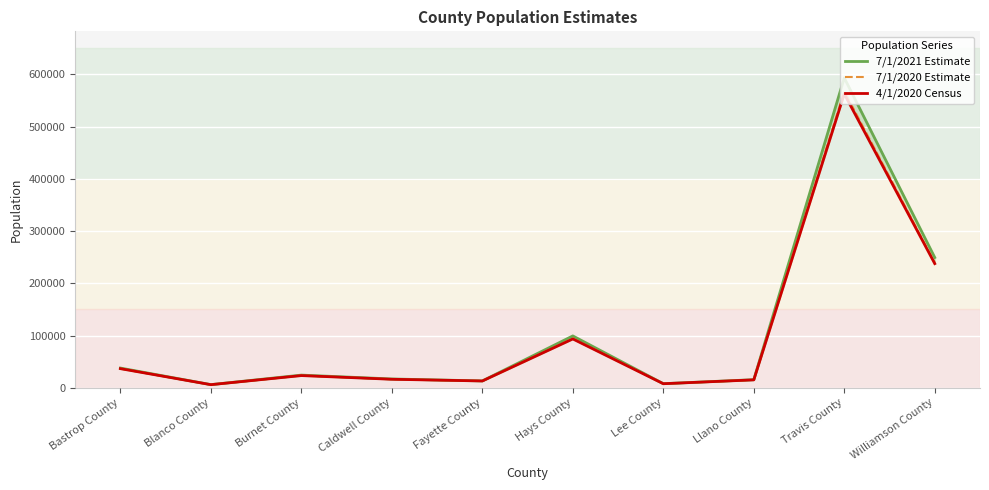

Rank the categories by 4/1/2020 Census value from lowest to highest.

Blanco County, Lee County, Fayette County, Llano County, Caldwell County, Burnet County, Bastrop County, Hays County, Williamson County, Travis County